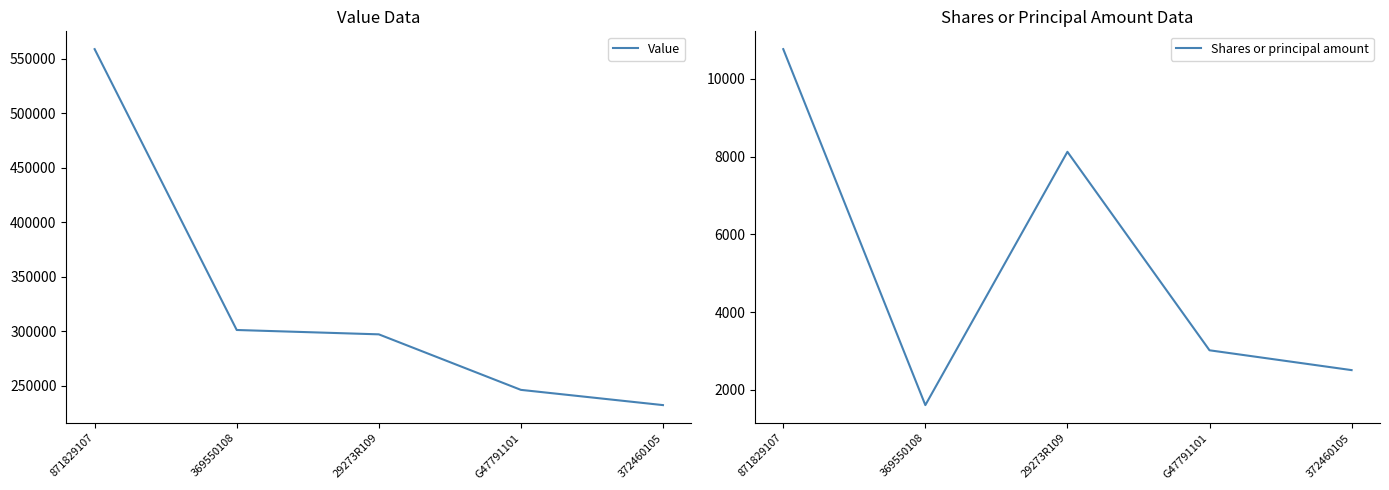

What is the average value of the Shares or principal amount series?

5206